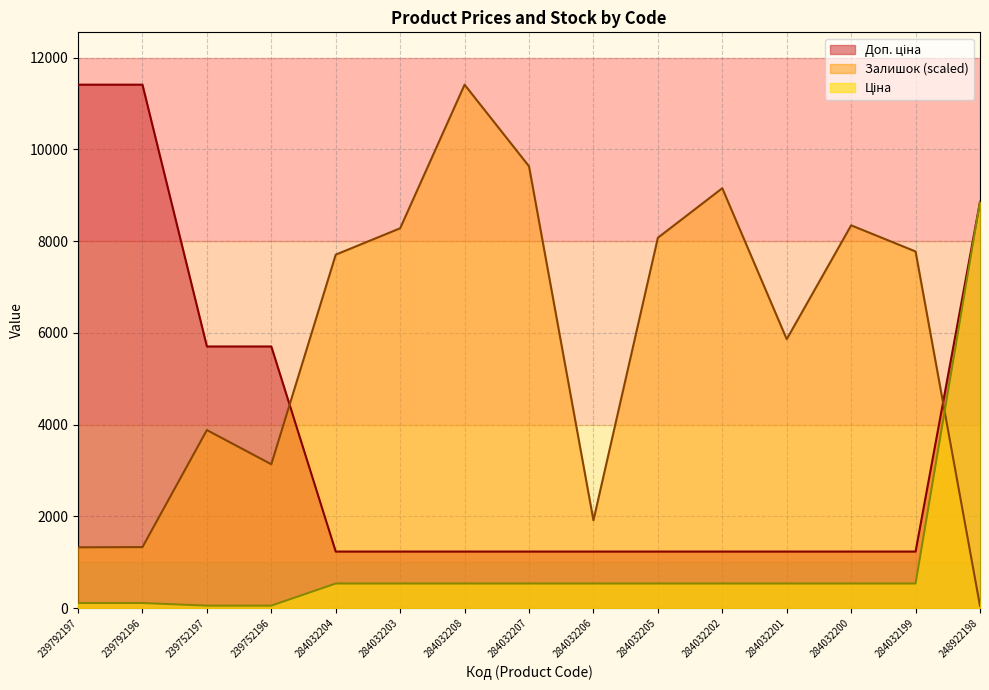

Where do Доп. ціна and Залишок first cross each other?

239752196 and 284032204